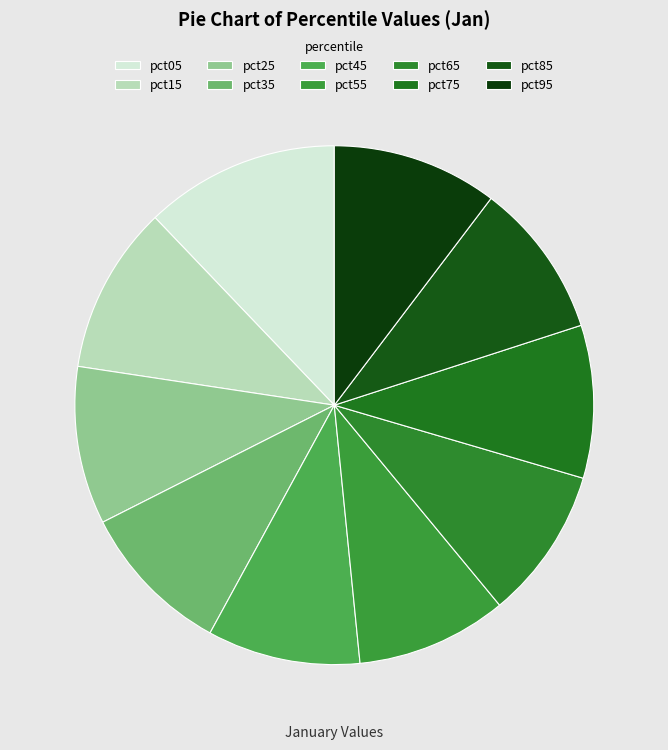

Count the number of slices in the pie.

10